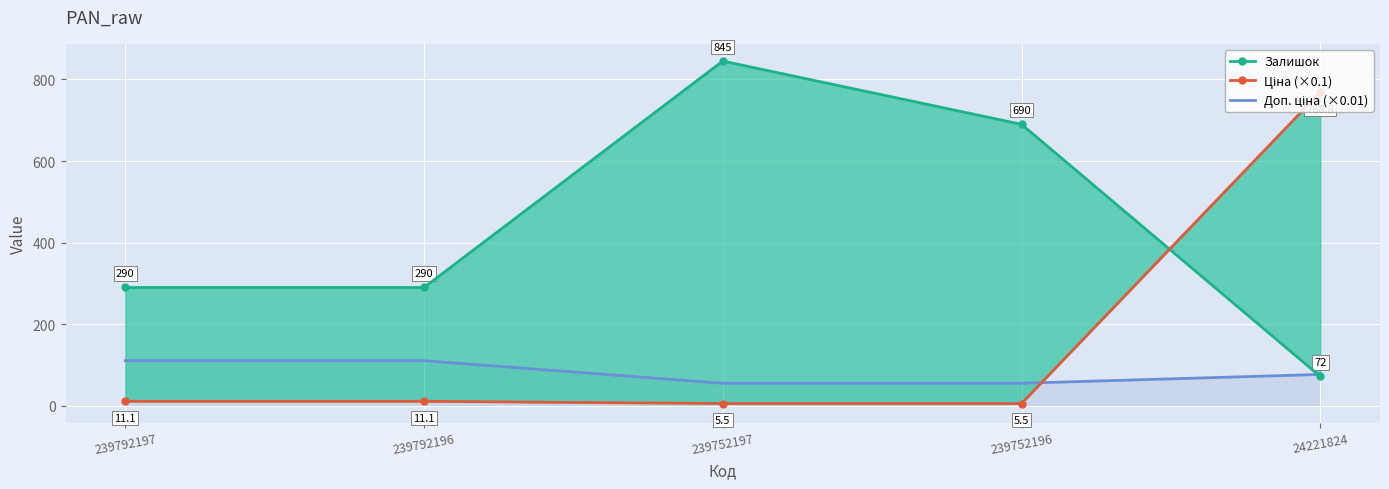

Which series has the largest total across all categories?

Залишок